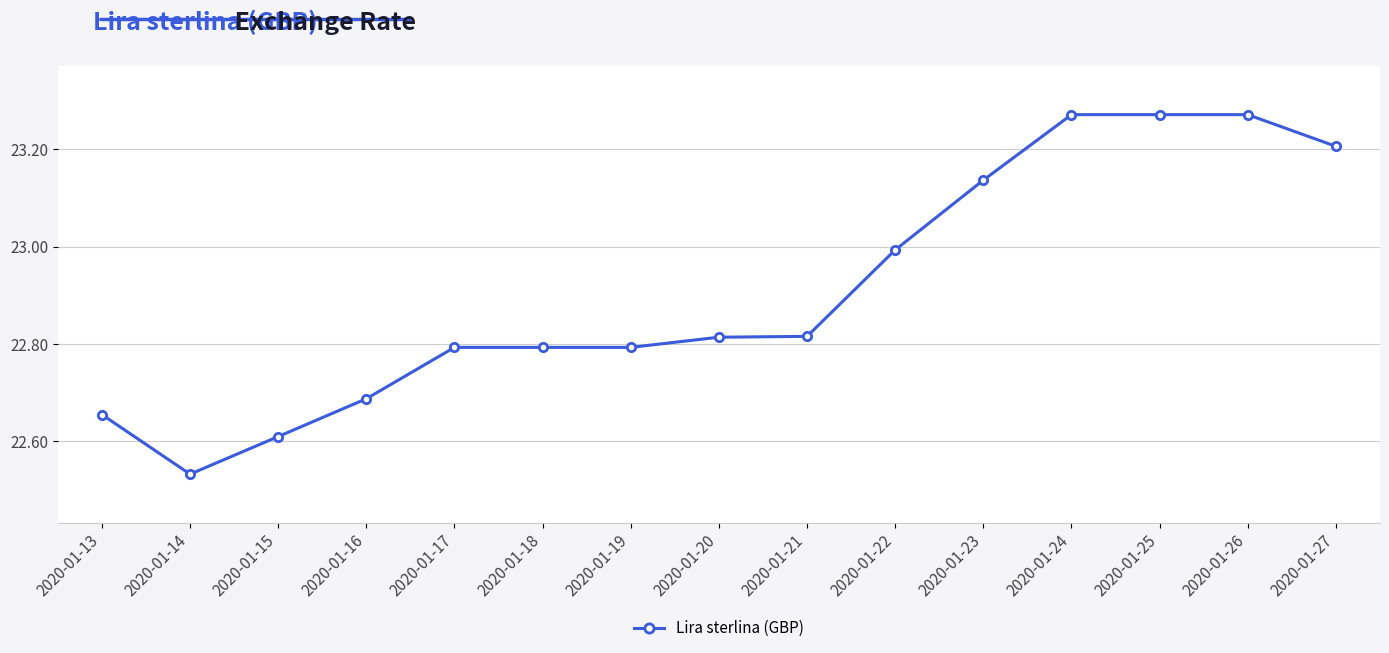

What is the value of the 10th point from the left?

23.0